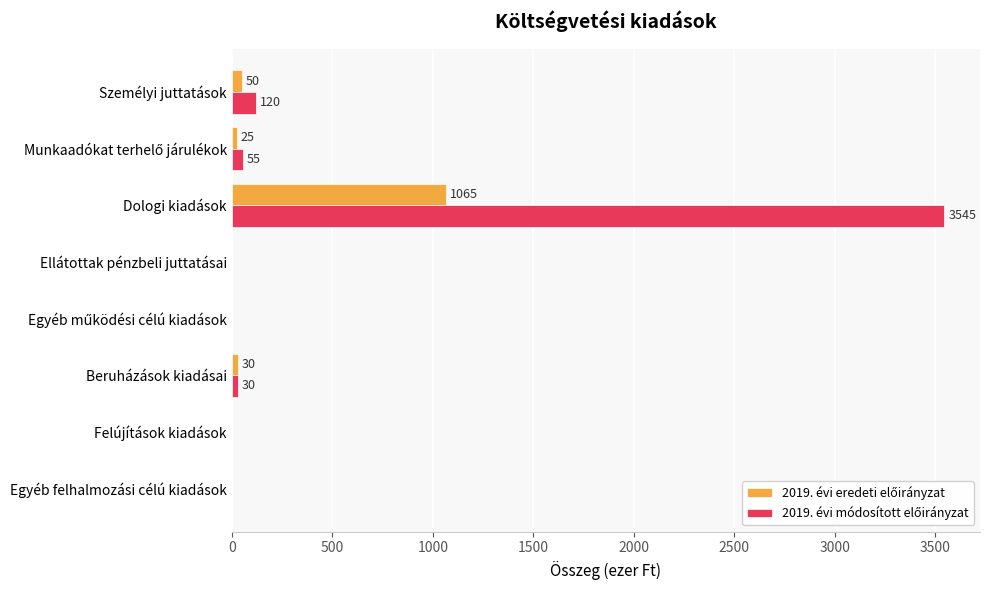

At which category does the chart reach its peak across all series?

Dologi kiadások